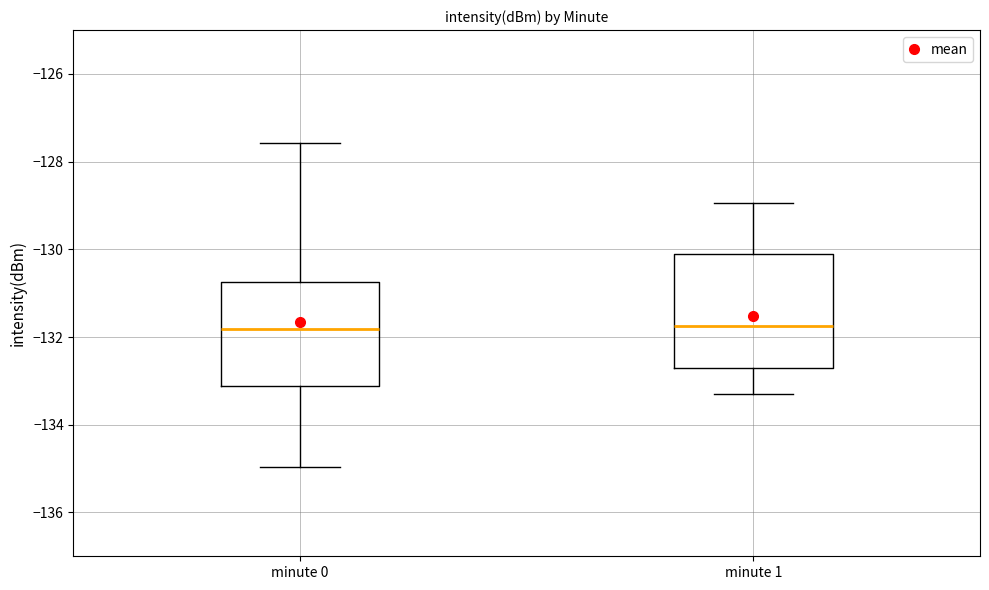

Reading left to right, read every box against the y-axis: the position of its median line, the range the box covers, and the ends of its whiskers. The values are not printed on the chart, so give them approximately, as read against the axis.

minute 0: median -131.8, box -133.2 to -130.8, whiskers -135.0 to -127.6
minute 1: median -131.8, box -132.8 to -130.2, whiskers -133.4 to -129.0